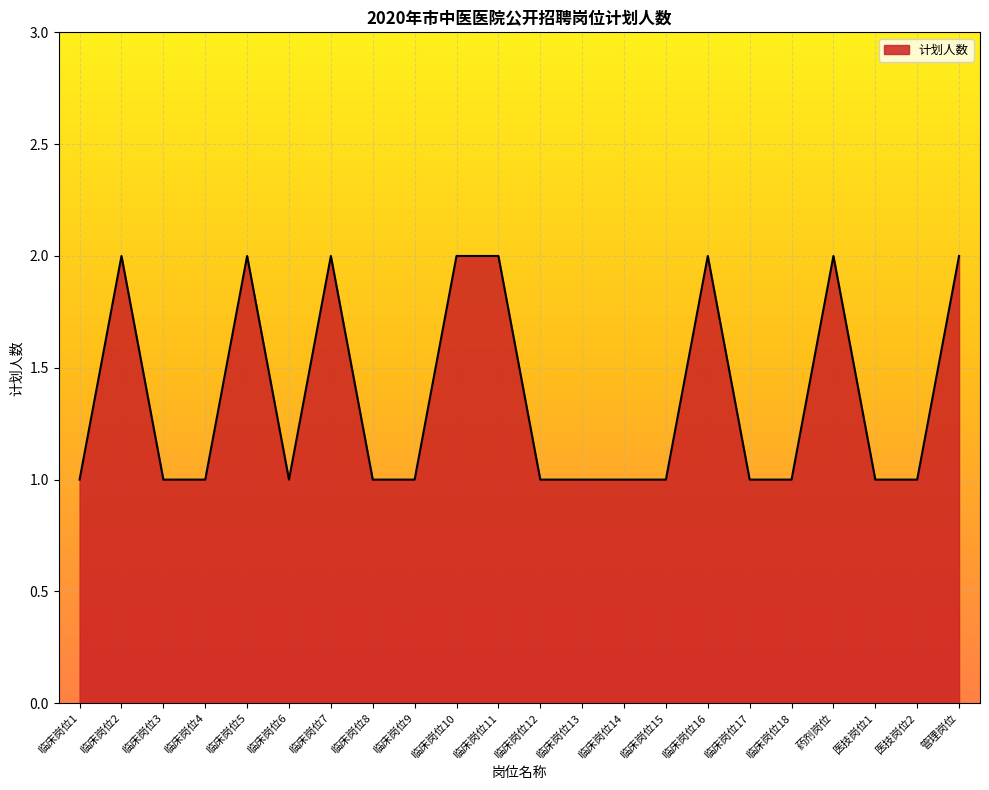

The chart shows a value of 1 at 临床岗位12. True or false?

True